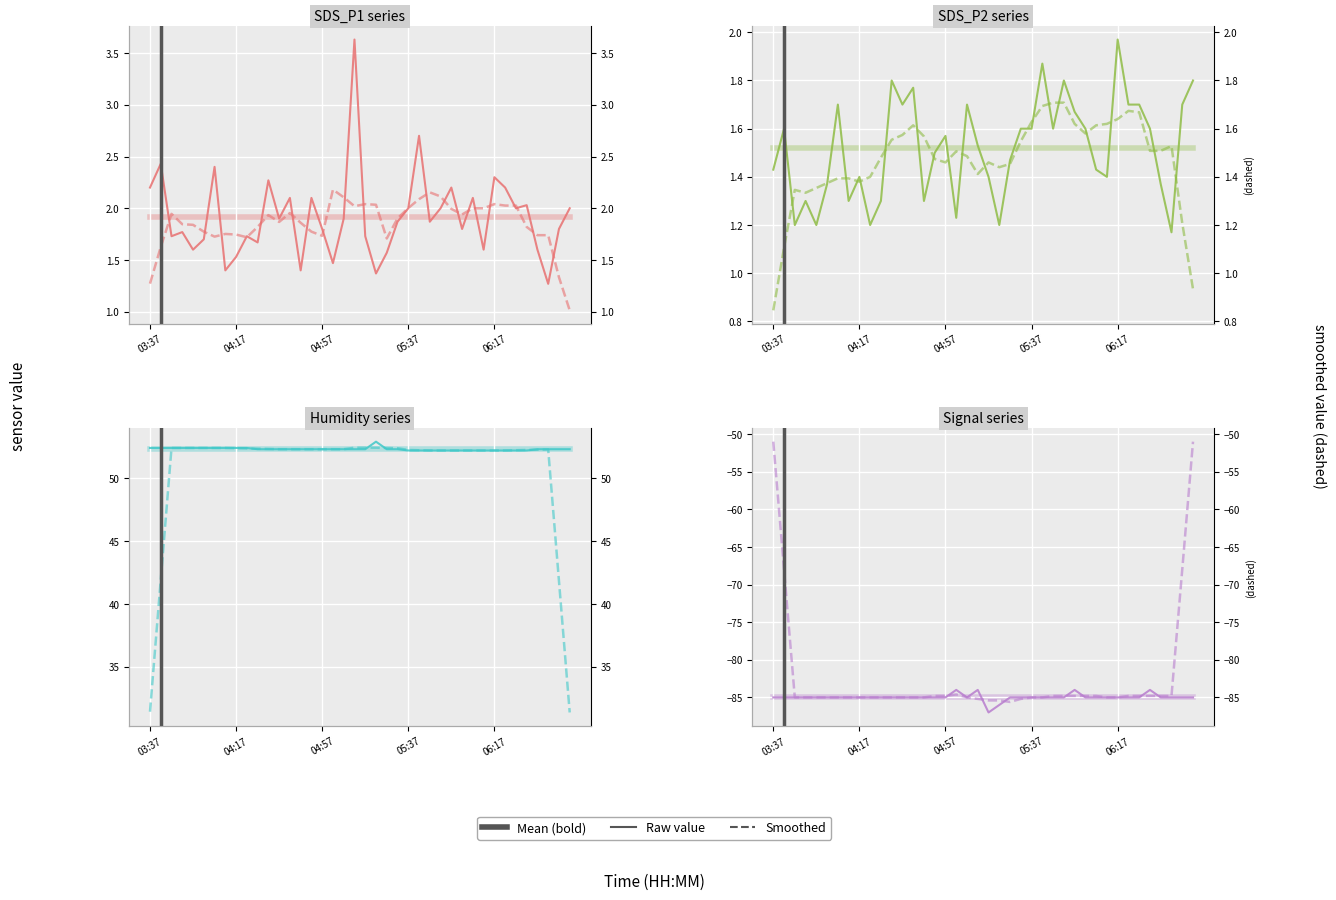

What is the difference between the highest and lowest values at 04:22?

137.4